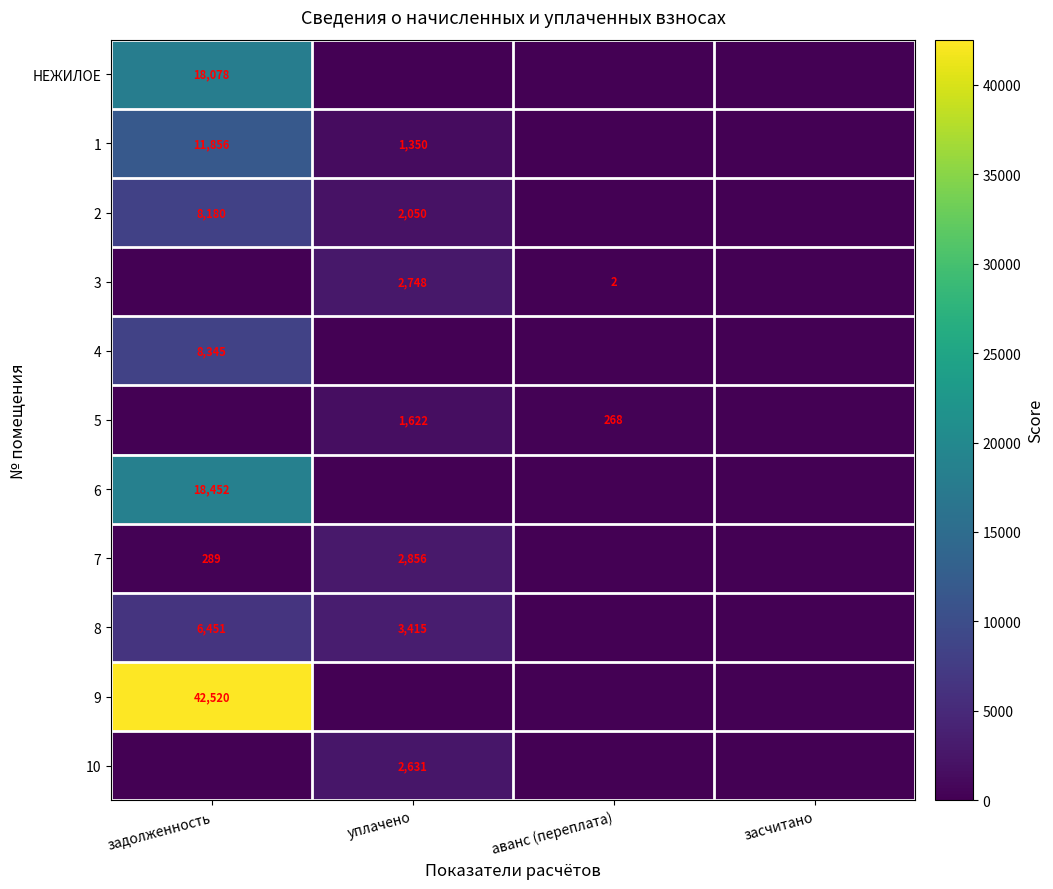

What is the difference between the highest and lowest values at уплачено?

3415.0